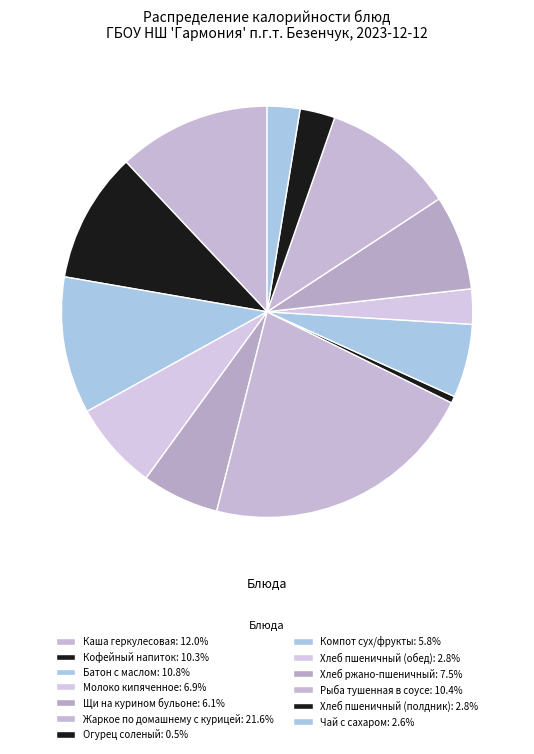

What is the smallest slice in the pie chart?

Огурец соленый